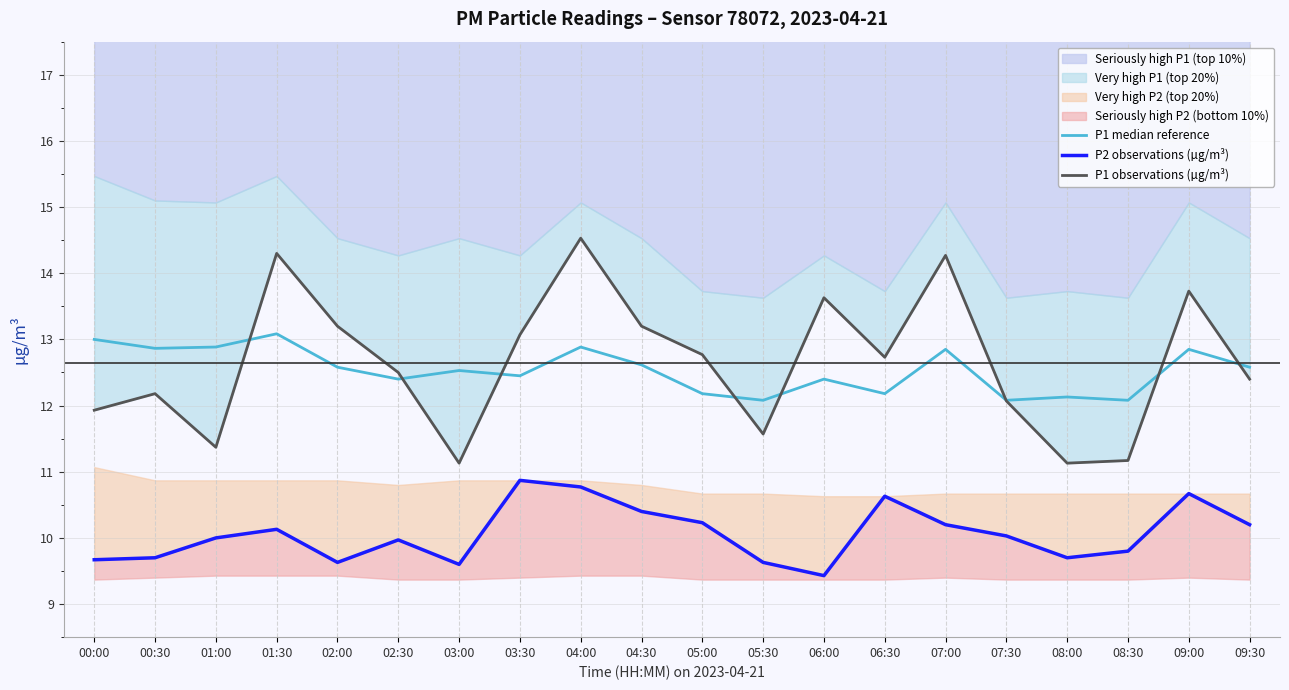

What value does the P1 median reference series have at 05:00?

12.2